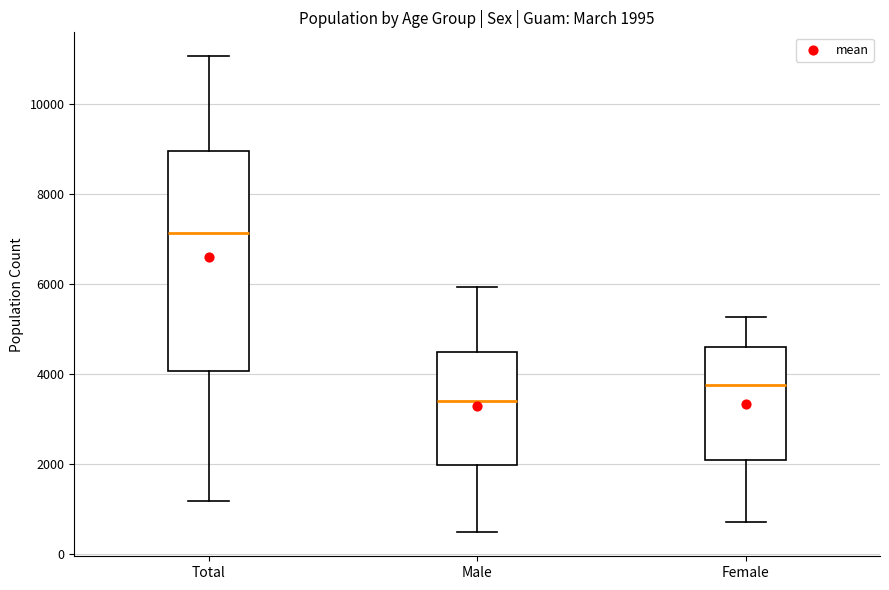

Comparing the boxes themselves (not the whiskers), which one is the tallest?

Total